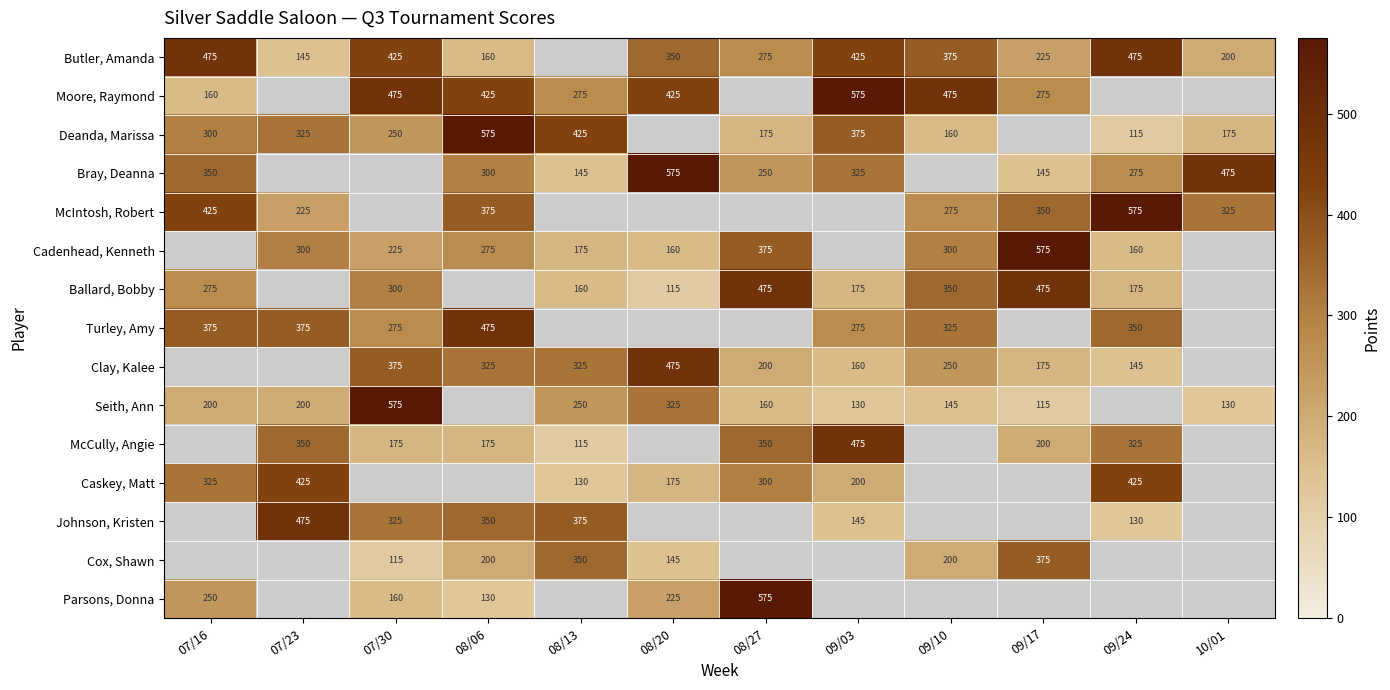

The Deanda, Marissa series shows 158 at 07/23. True or false?

False